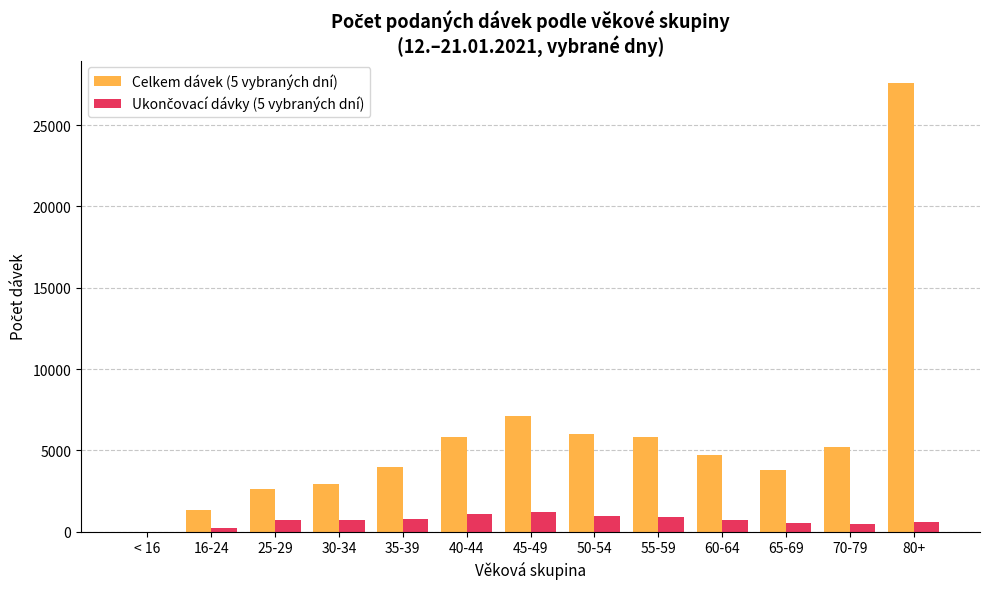

The value of Celkem dávek (5 vybraných dní) at 80+ is 27589. True or false?

True